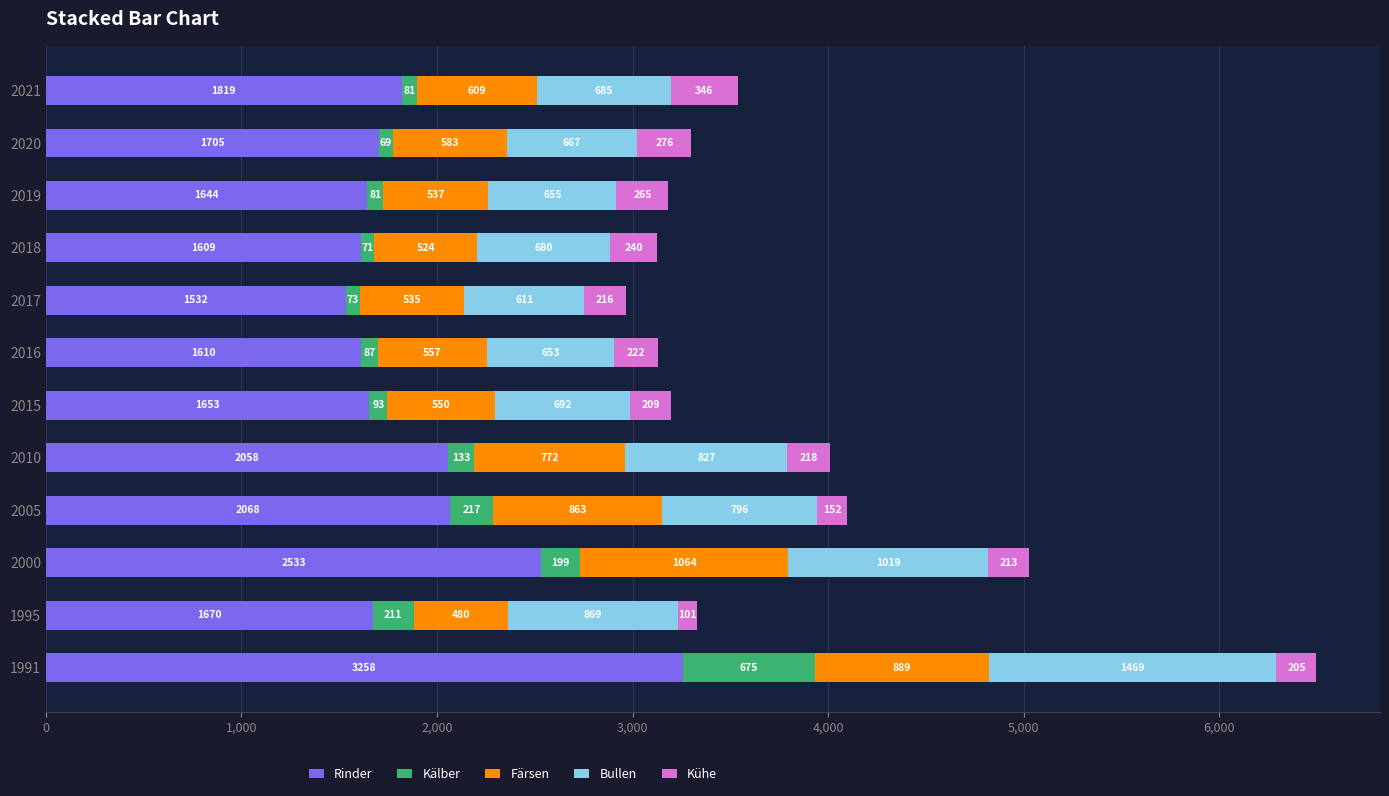

What is the difference between the second highest and minimum values in the Rinder series?

1001